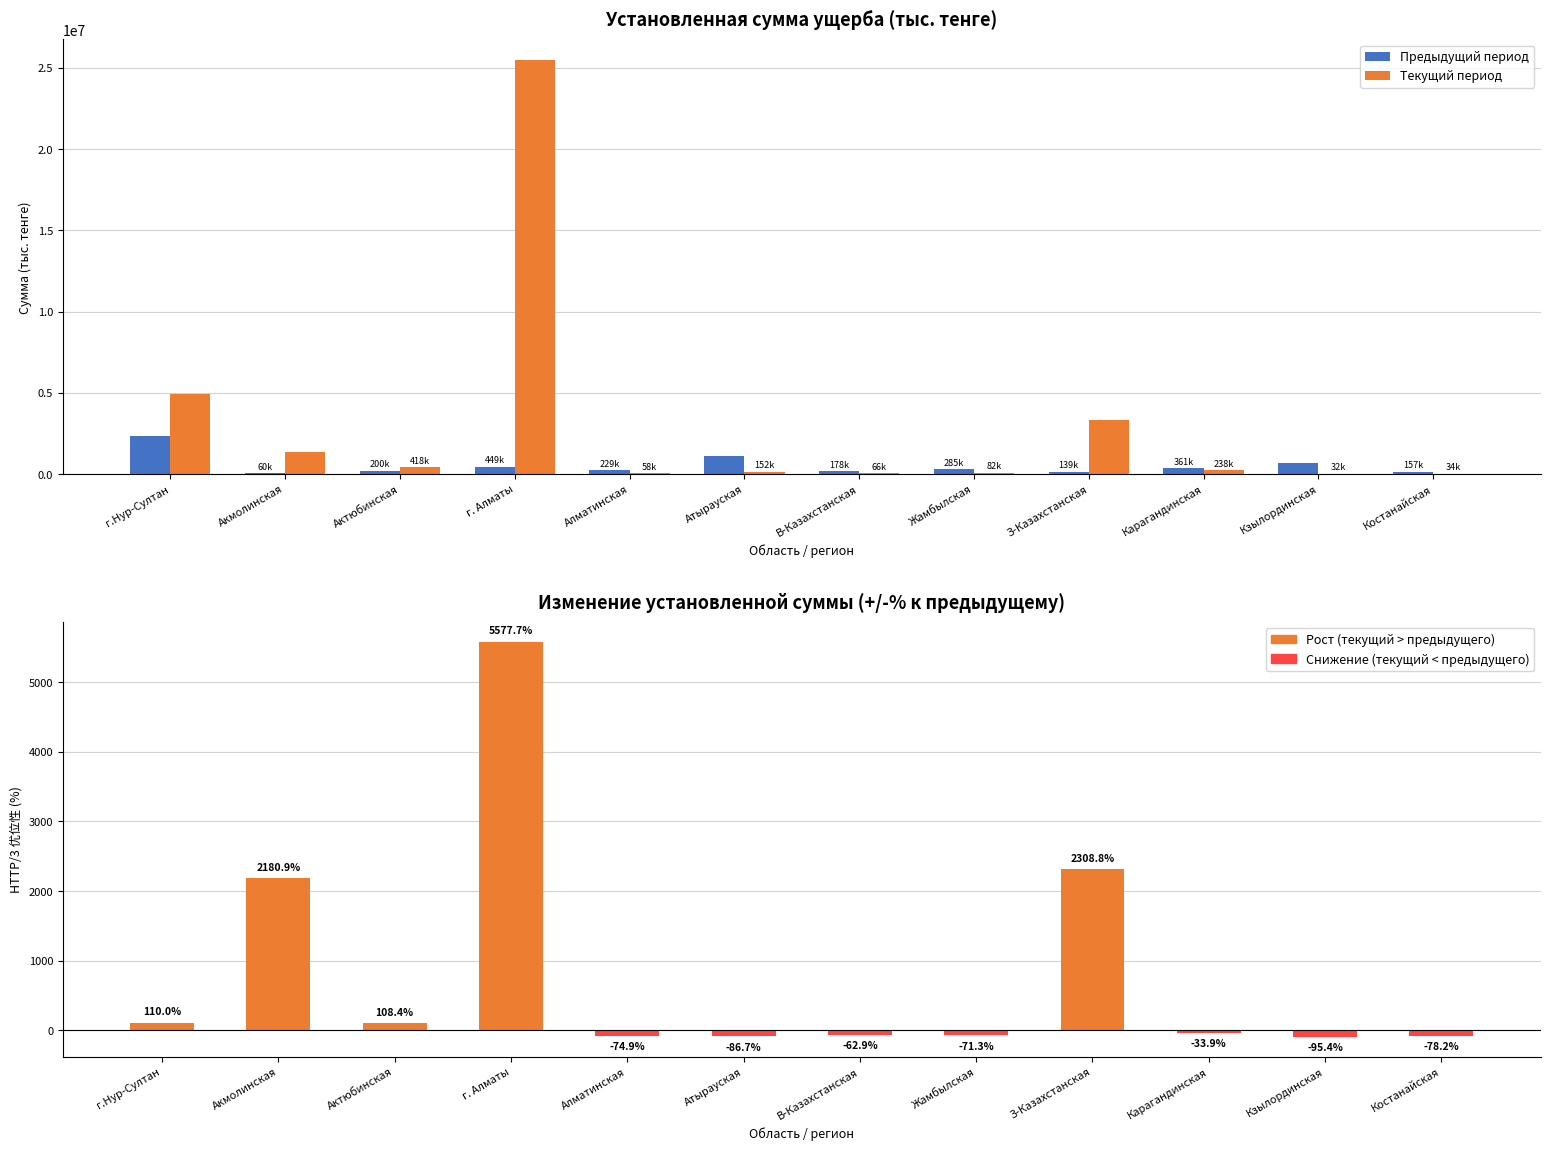

Which has a higher value, Карагандинская or Жамбылская?

Карагандинская